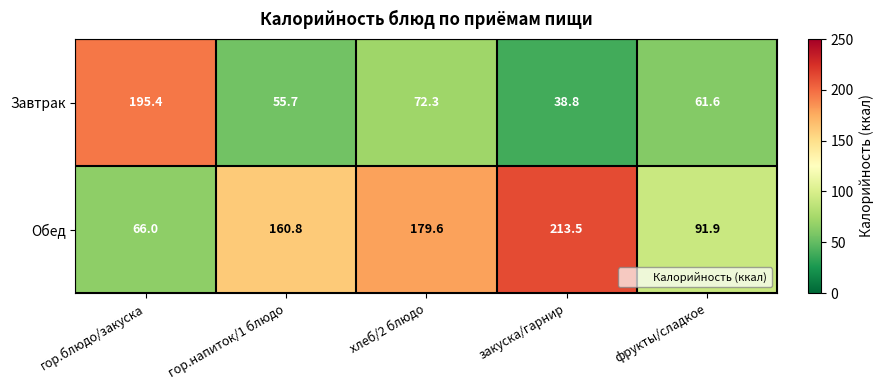

How many categories are shown in the chart?

5